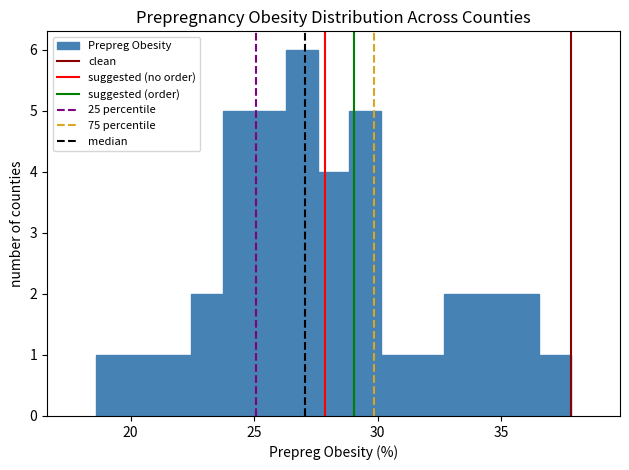

Around what value on the x-axis is the tallest bar? Give the approximate position of its centre, as read against the axis.

27.0